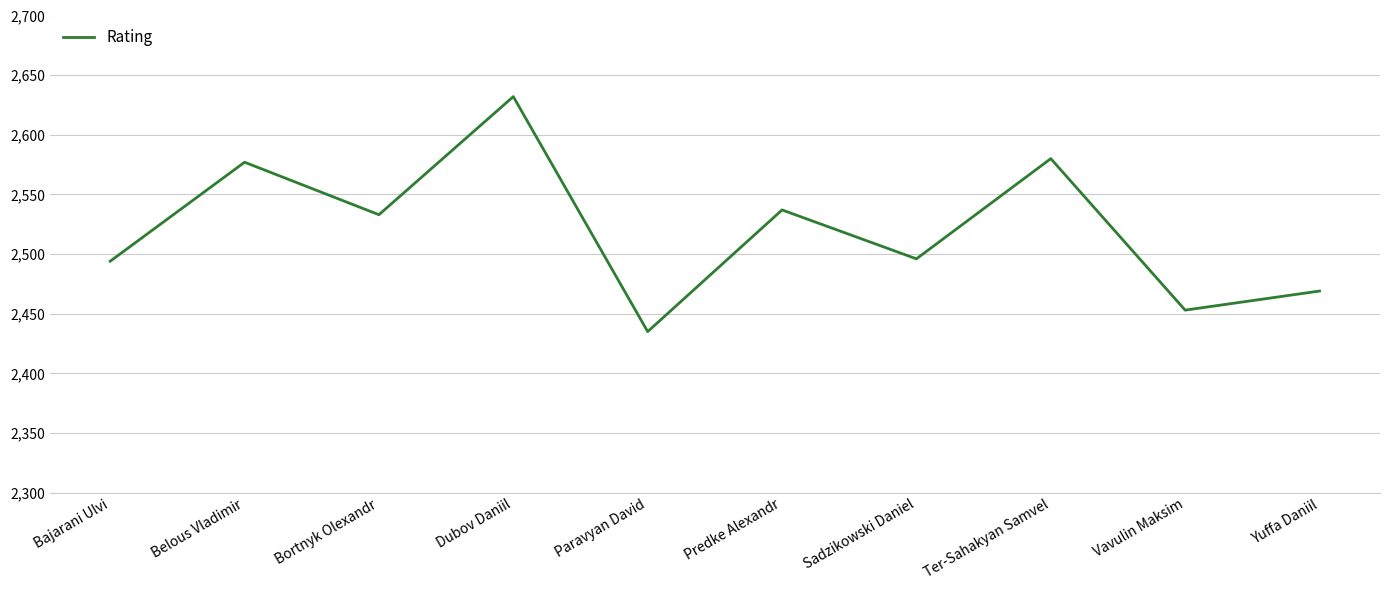

Reading left to right, what are all the values shown in this chart?

Bajarani Ulvi=2494	Belous Vladimir=2577	Bortnyk Olexandr=2533	Dubov Daniil=2632	Paravyan David=2435	Predke Alexandr=2537	Sadzikowski Daniel=2496	Ter-Sahakyan Samvel=2580	Vavulin Maksim=2453	Yuffa Daniil=2469